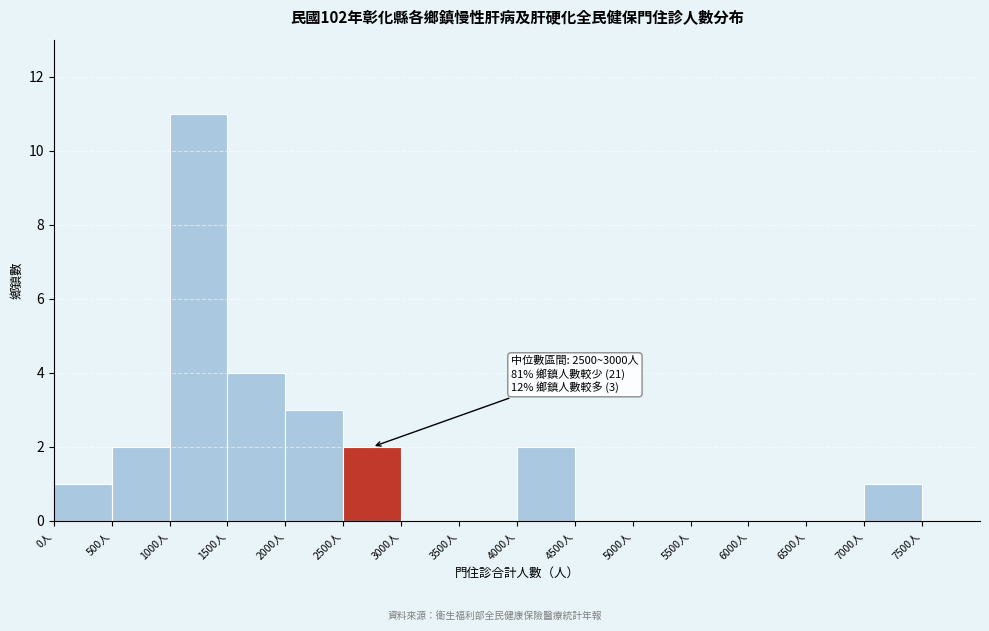

Over which range of the x-axis is the bar tallest?

1000 to 1500